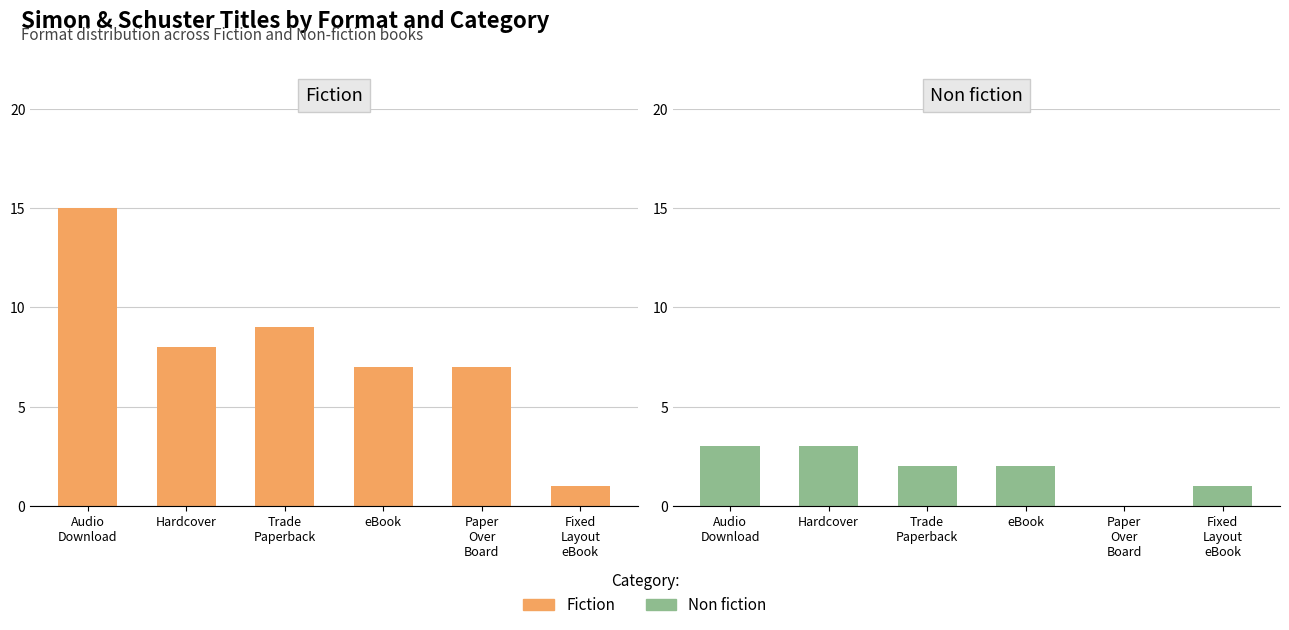

The value of Fiction at Hardcover is 2. True or false?

False